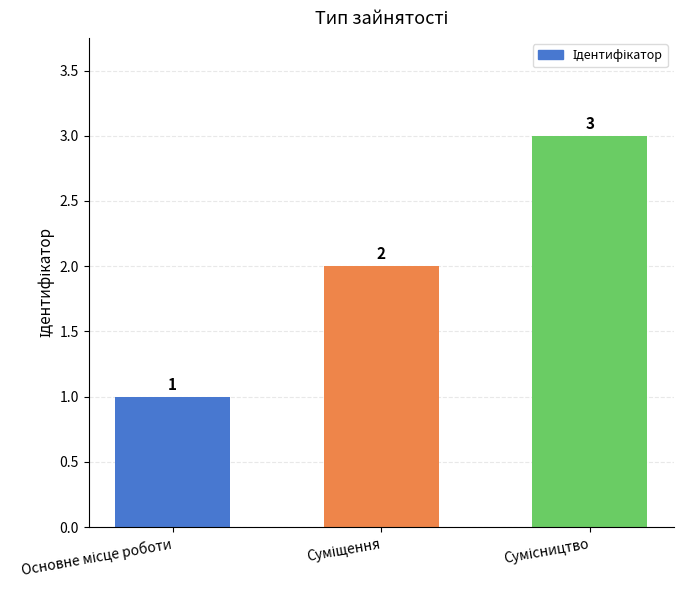

Are the bars grouped side by side (vs. stacked)?

No